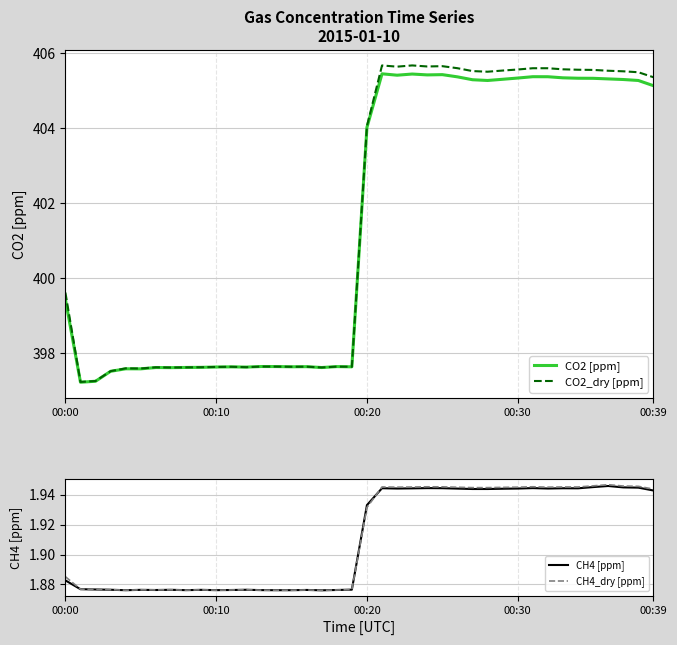

Which has a higher value, 27 or 38?

27